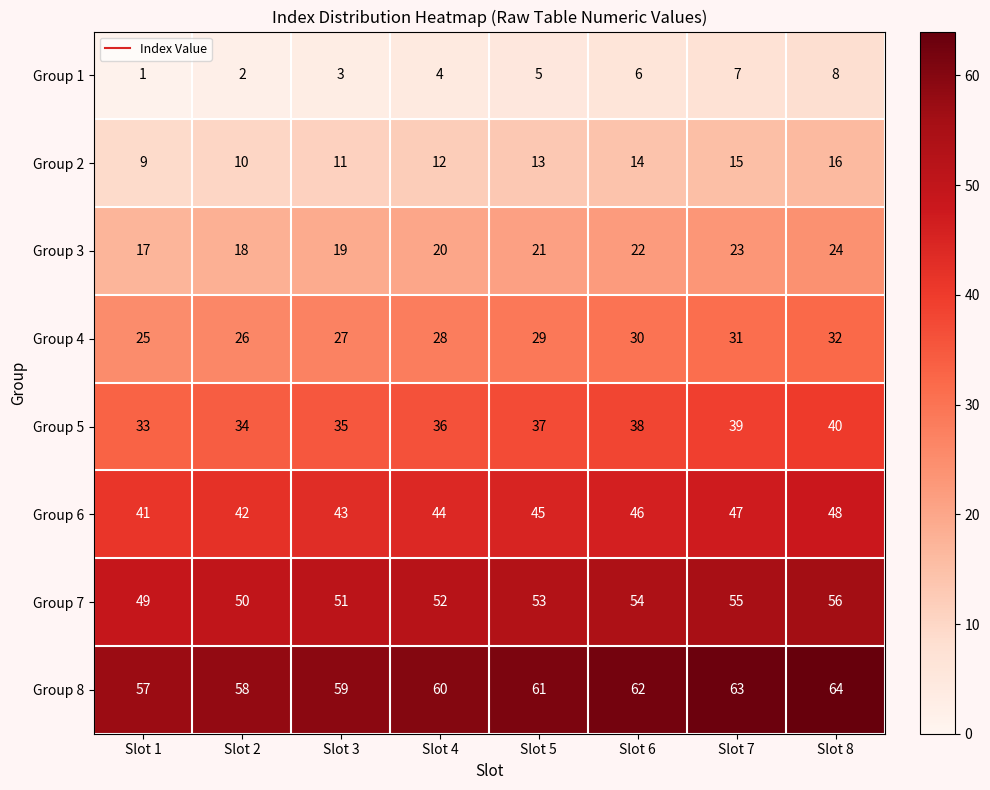

What is the difference between the second highest and second lowest values in the Group 8 series?

5